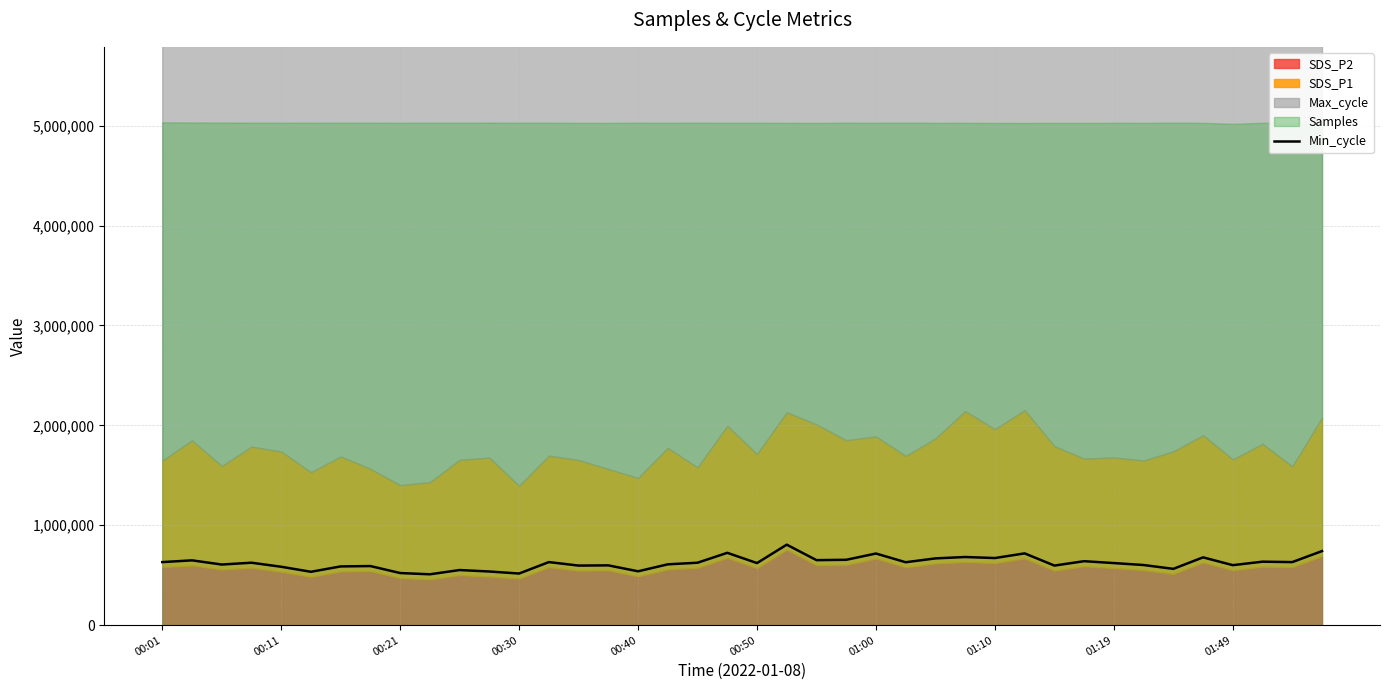

What is the minimum value for Min_cycle?

508914.0